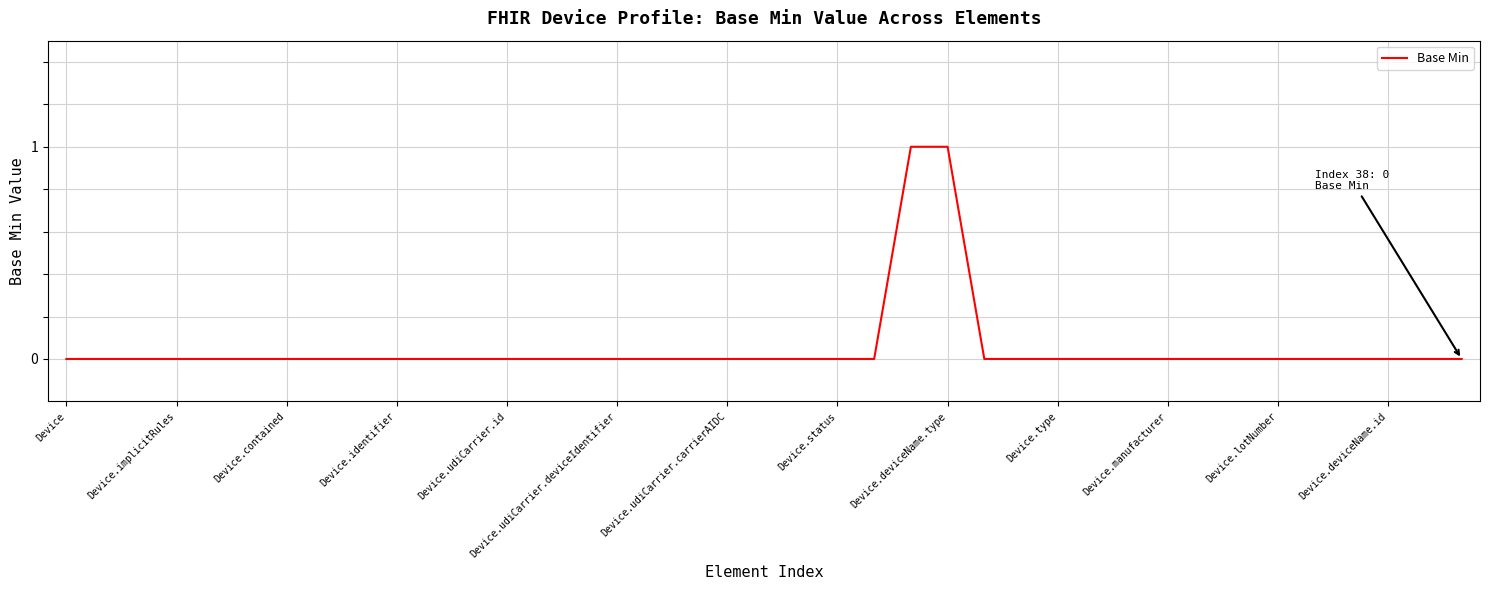

Is this an area chart (filled region under the line)?

No